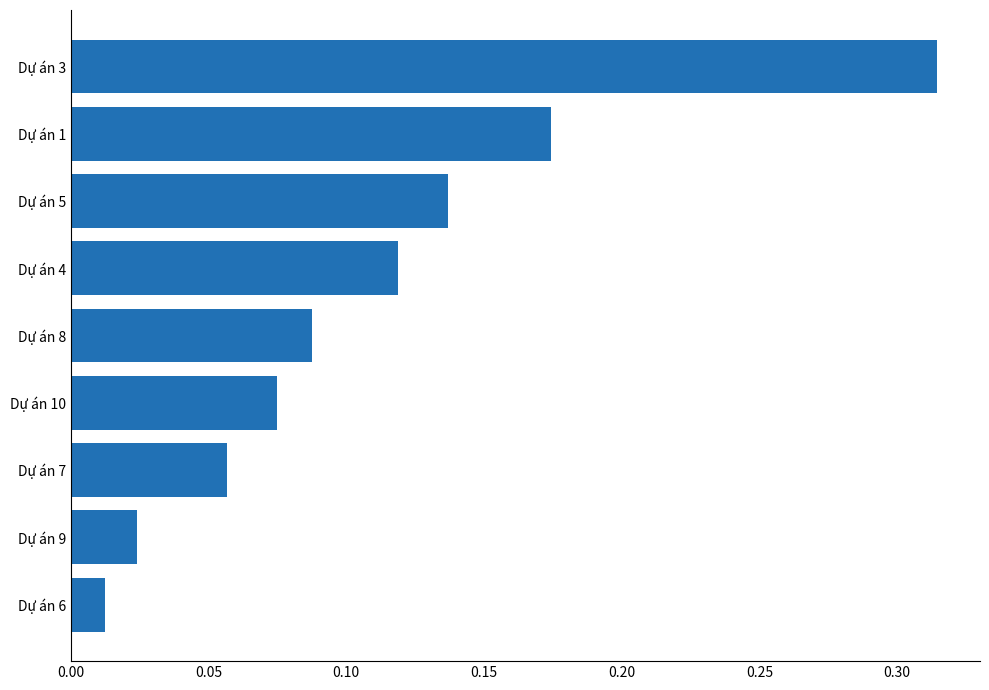

Are the bars horizontal?

Yes